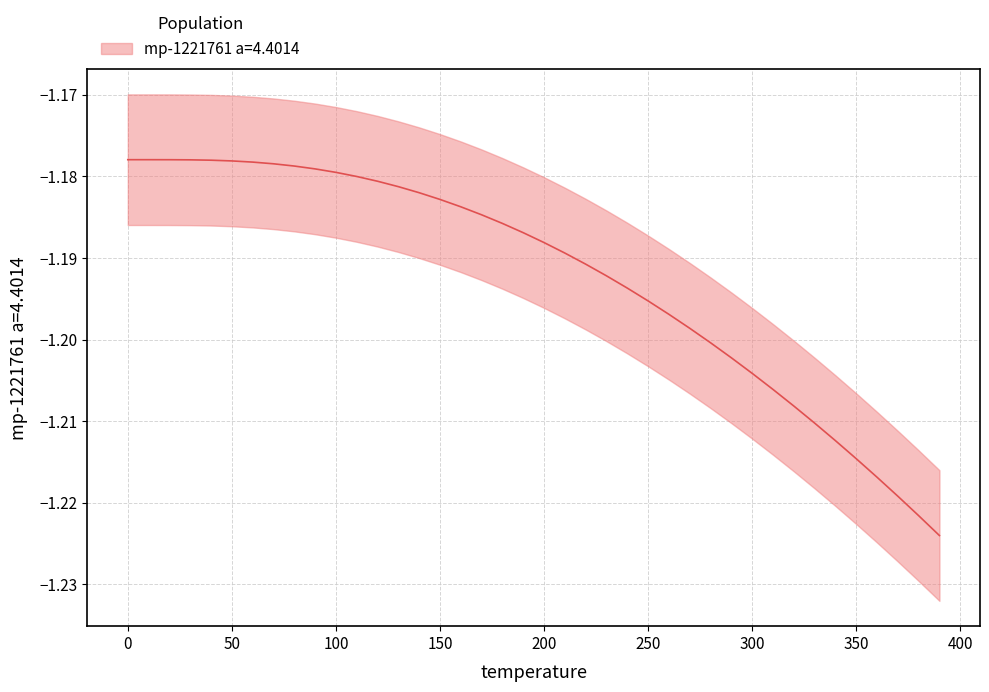

True or false: the data has more than 1 interior local peaks.

False